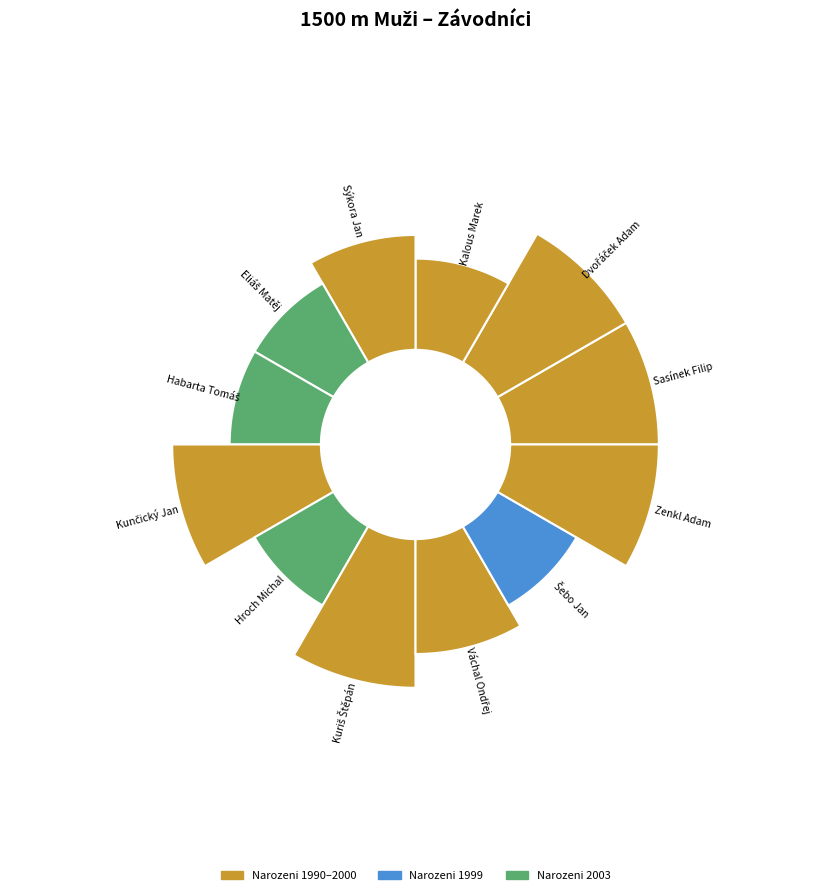

What is the change in value from Habarta Tomáš to Kuriš Štěpán?

+95